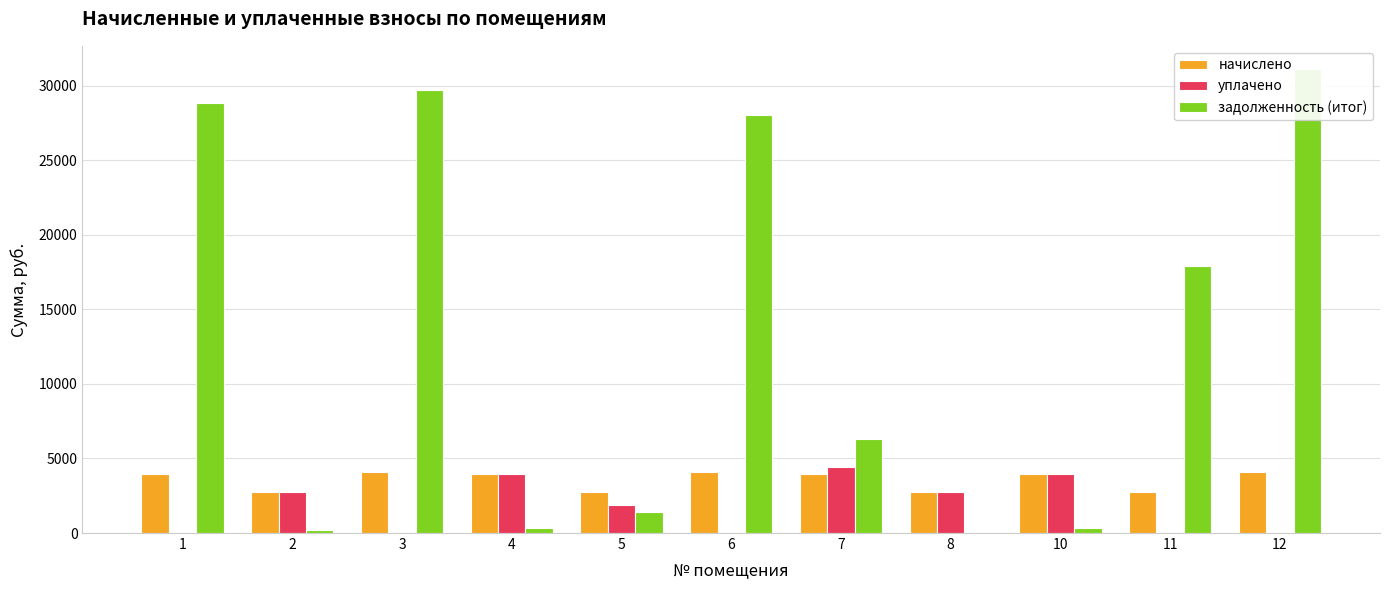

How many values in the уплачено series are below 1848?

5